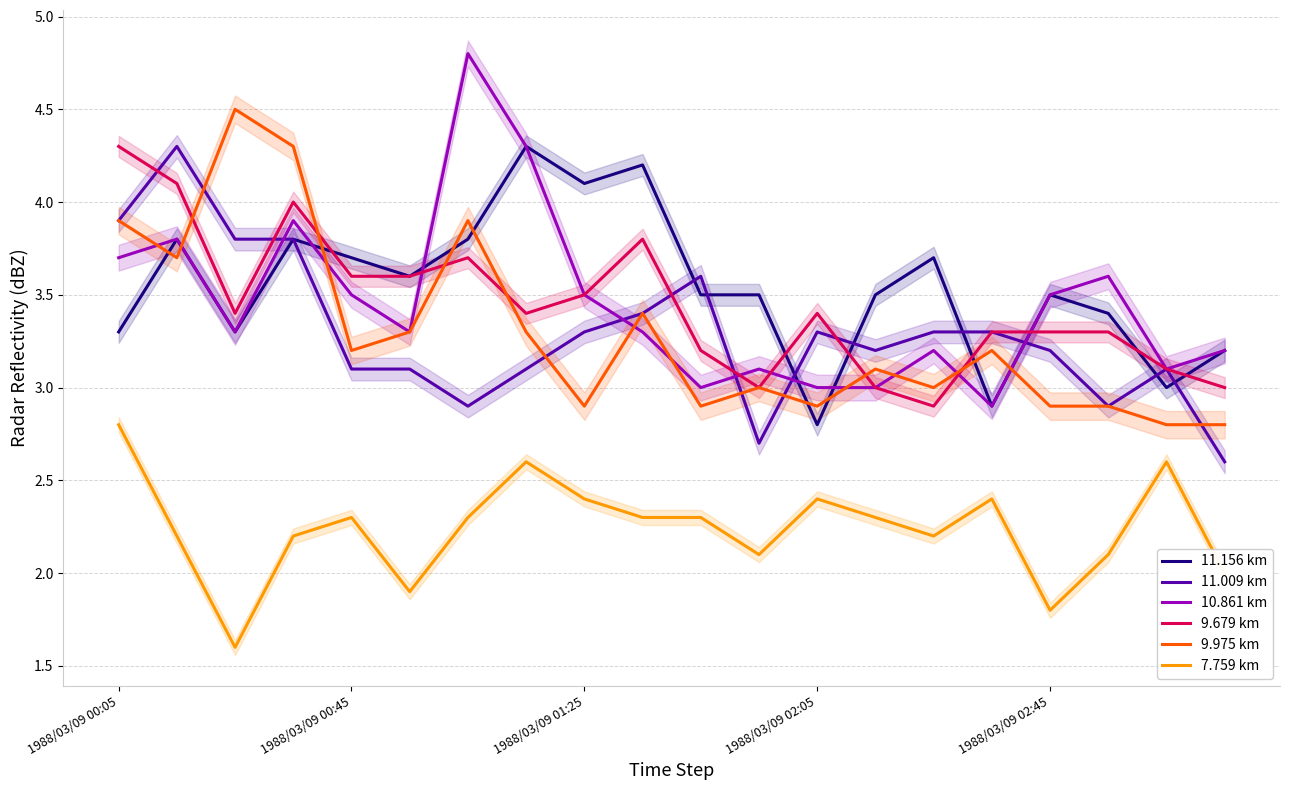

List the series in order of their peak value, lowest first.

7.759 km, 11.156 km, 11.009 km, 9.679 km, 9.975 km, 10.861 km